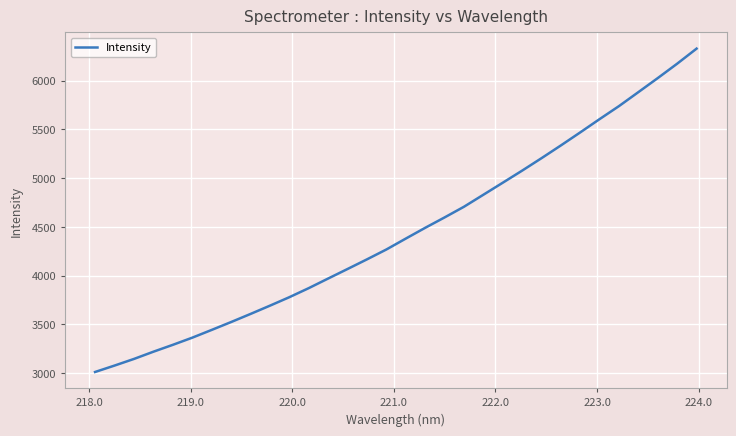

What is the maximum value shown in the chart?

6330.7